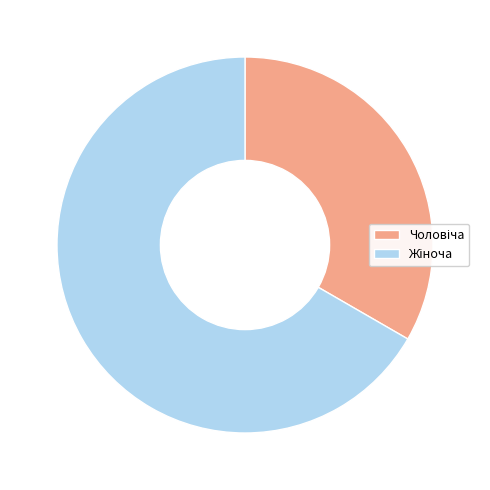

Does any single category account for the majority?

Yes